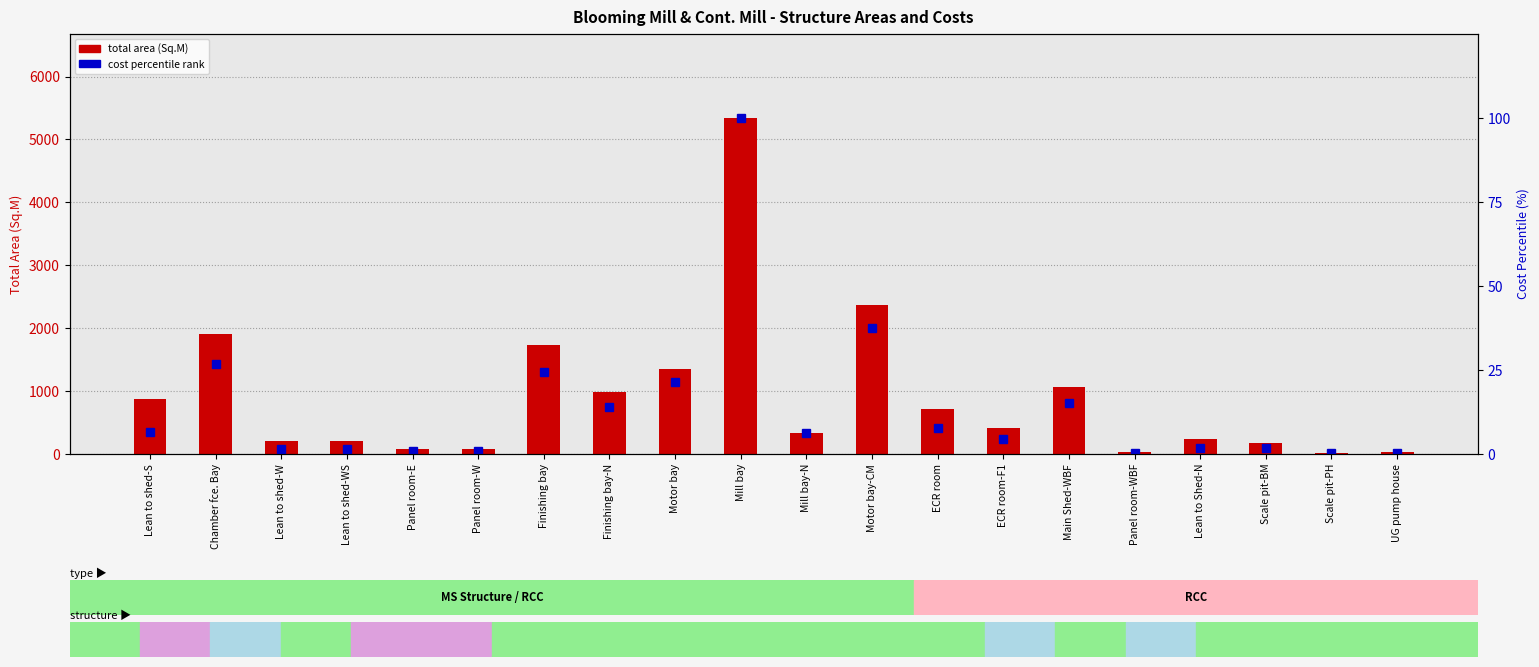

The value of percentile rank within cost at ECR room-F1 is 7.5. True or false?

False